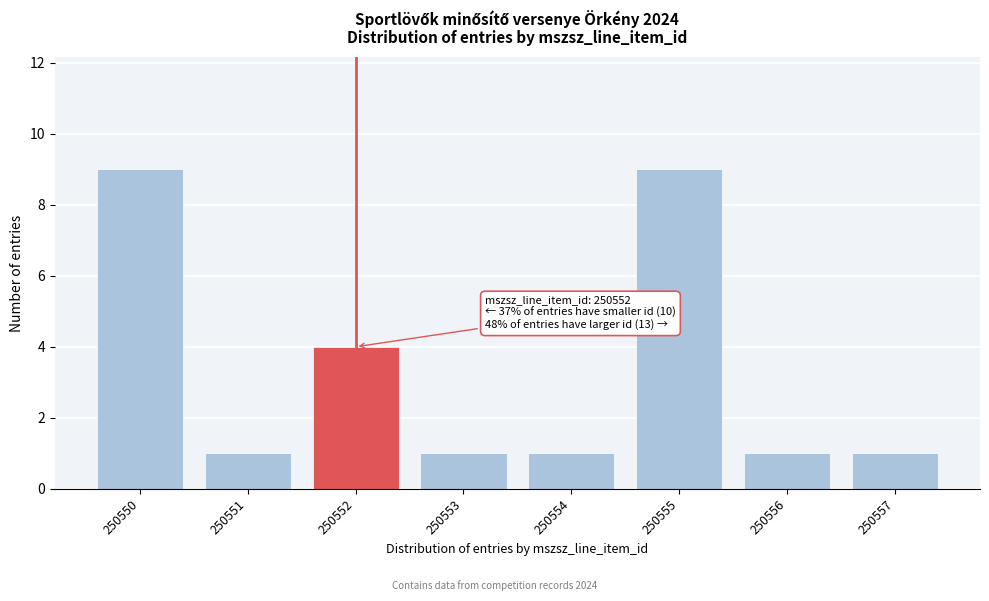

Reading left to right, transcribe all the data shown in this chart.

250550=9	250551=1	250552=4	250553=1	250554=1	250555=9	250556=1	250557=1